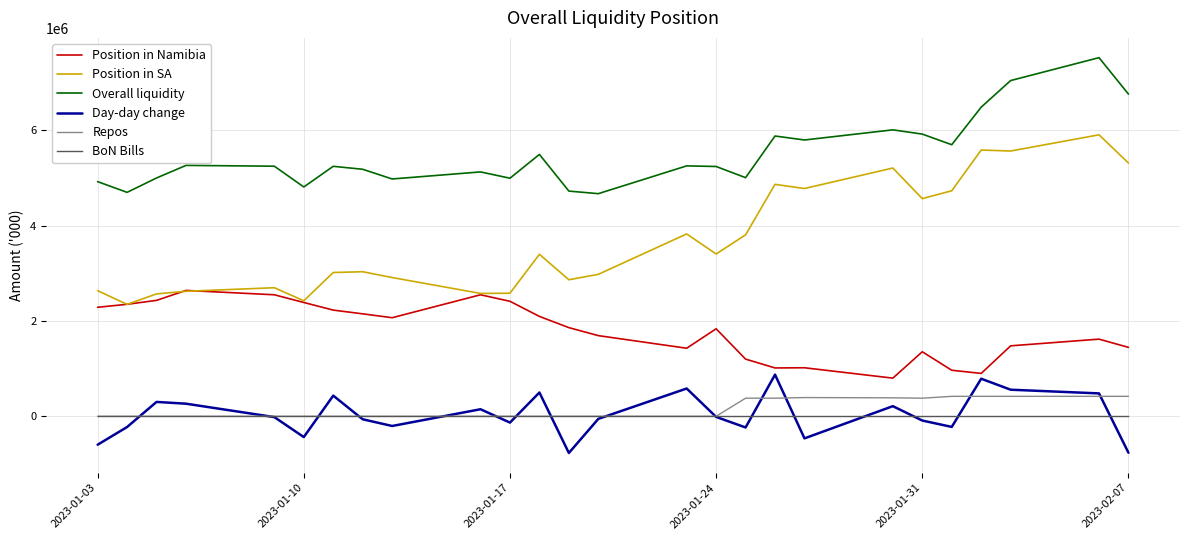

True or false: Repos and Position in SA cross at least once.

False